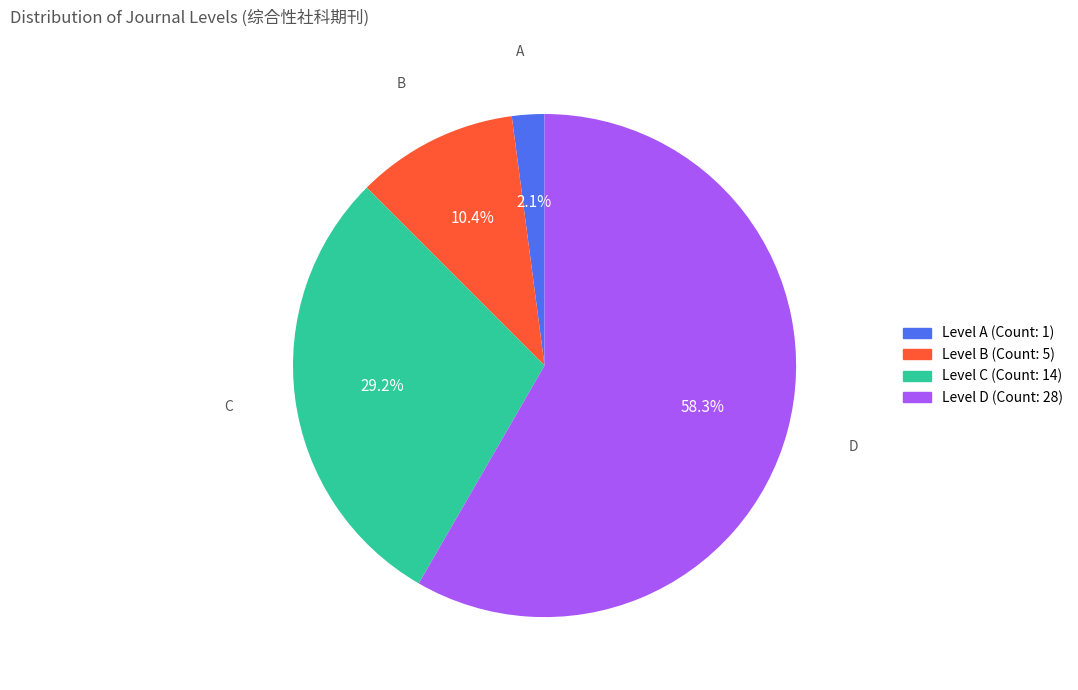

Is there any slice that represents more than half of the pie?

Yes